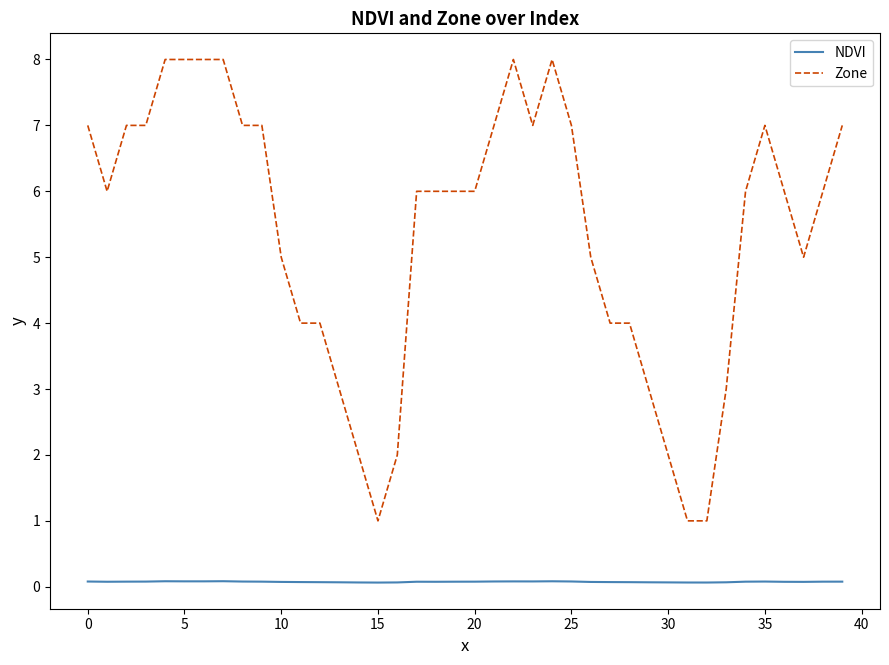

True or false: Zone has more than 2 interior local peaks.

True